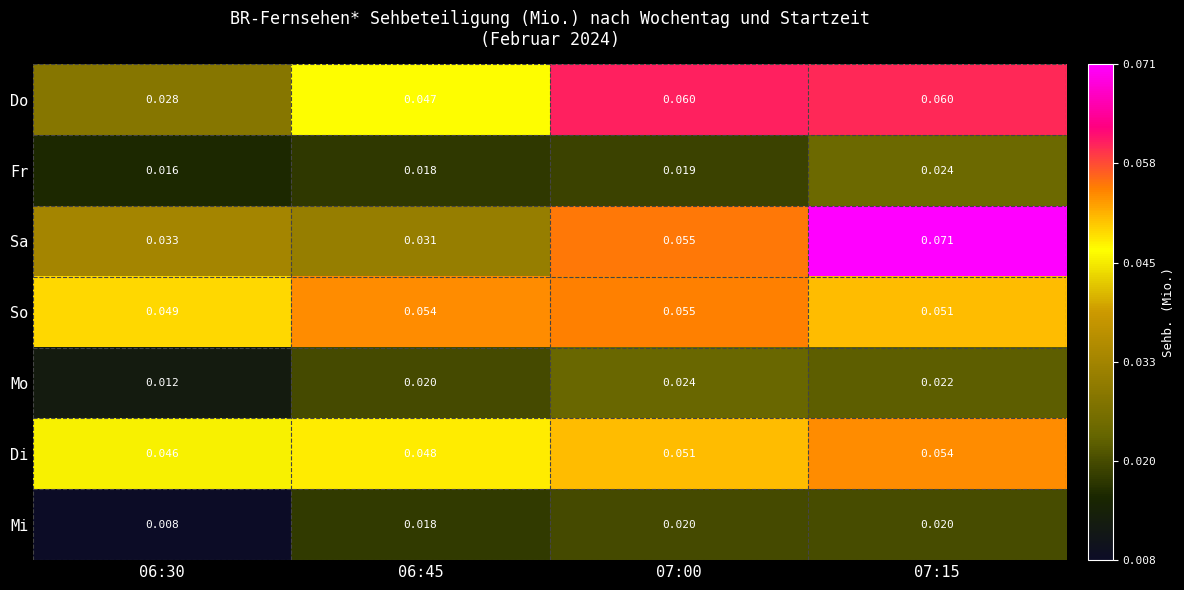

Which series has the widest spread of values?

Sa